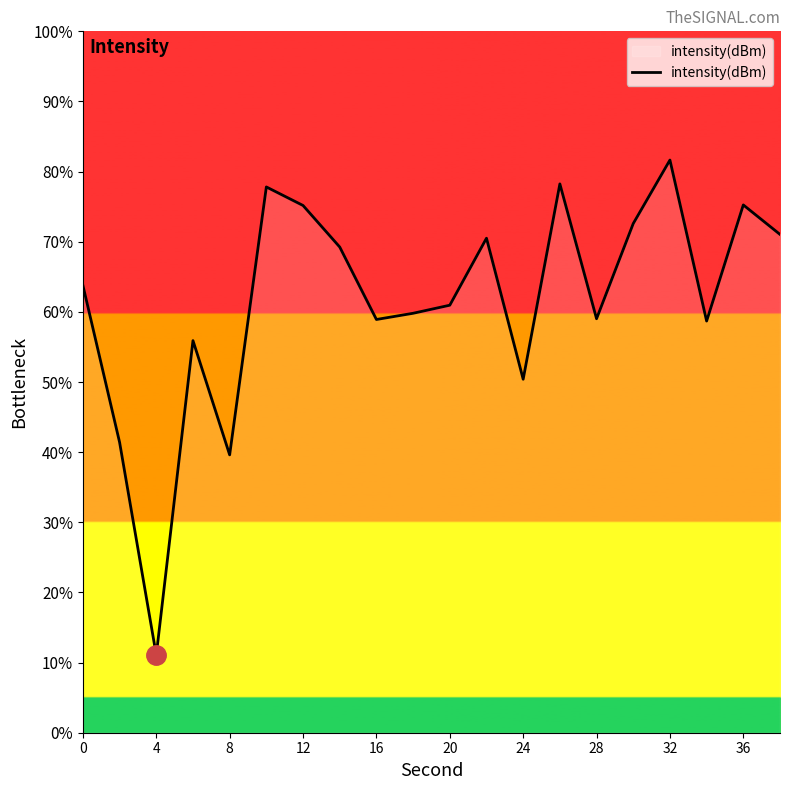

What is the difference between the maximum and minimum values?

70.6